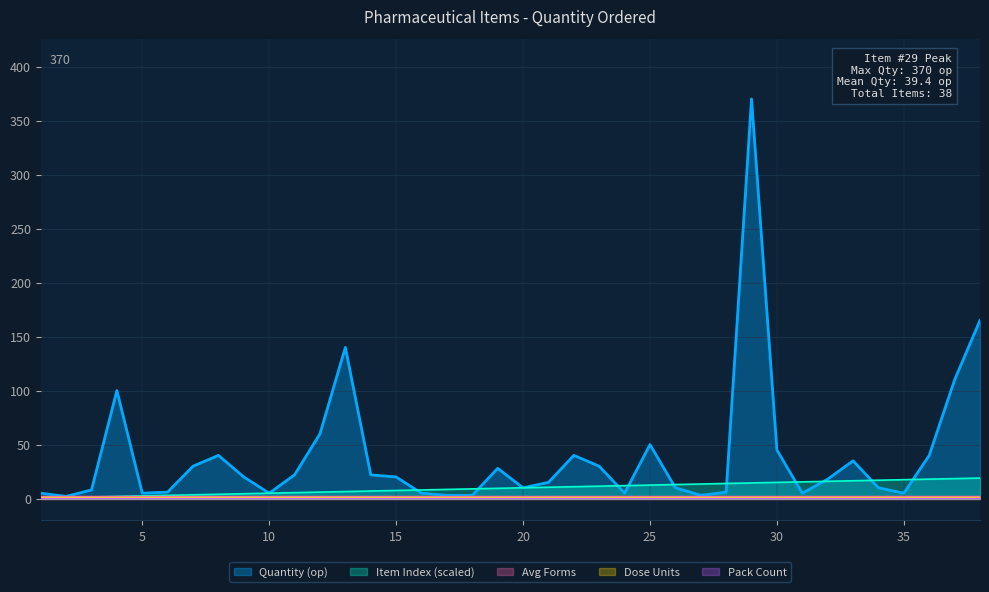

At which category does the chart reach its peak across all series?

29